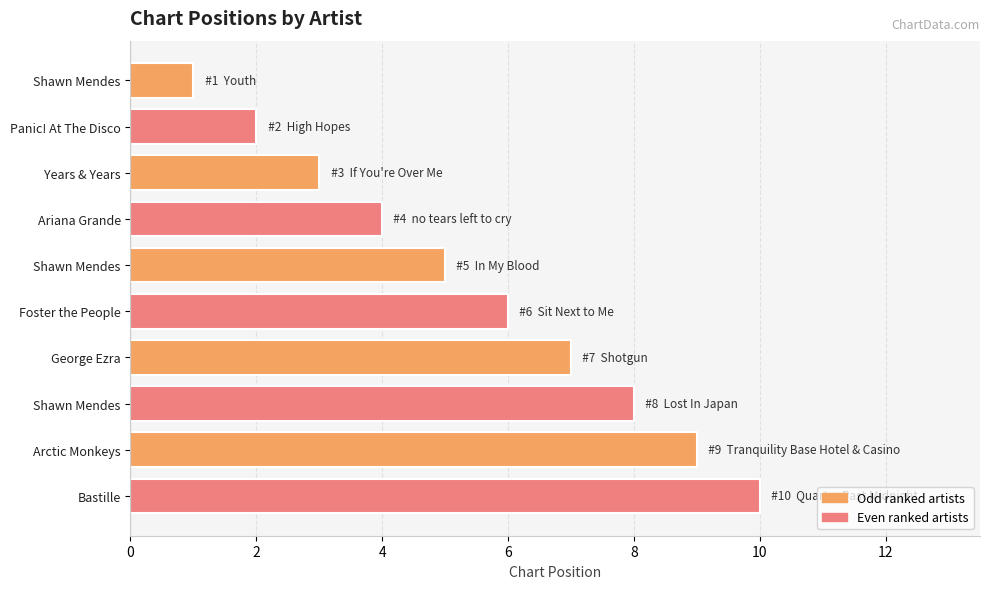

How many bars are there in total?

10